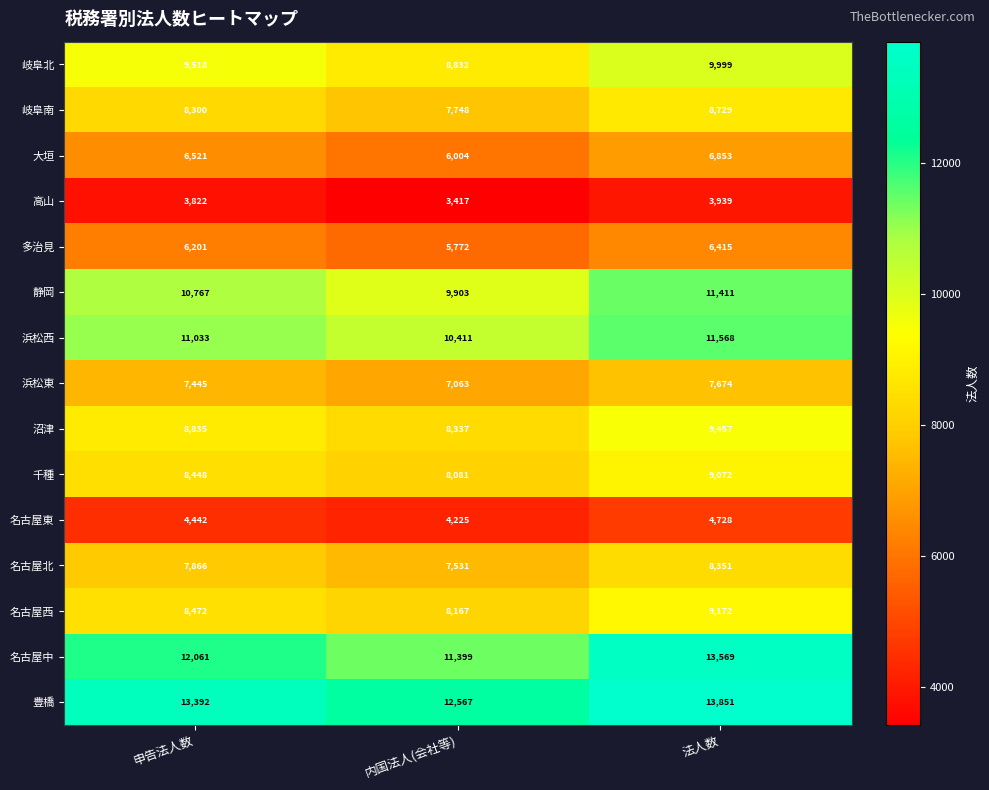

At which category is the sum across all series the highest?

法人数